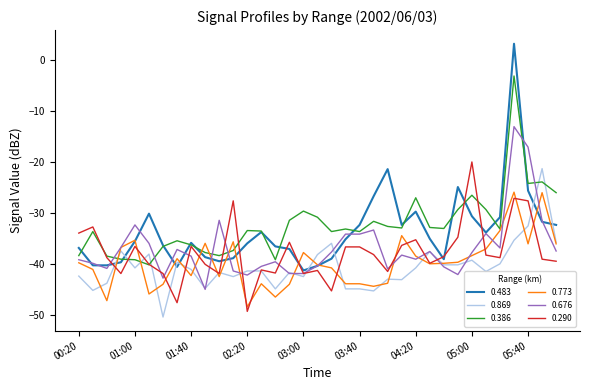

What is the smallest value displayed?

-50.3